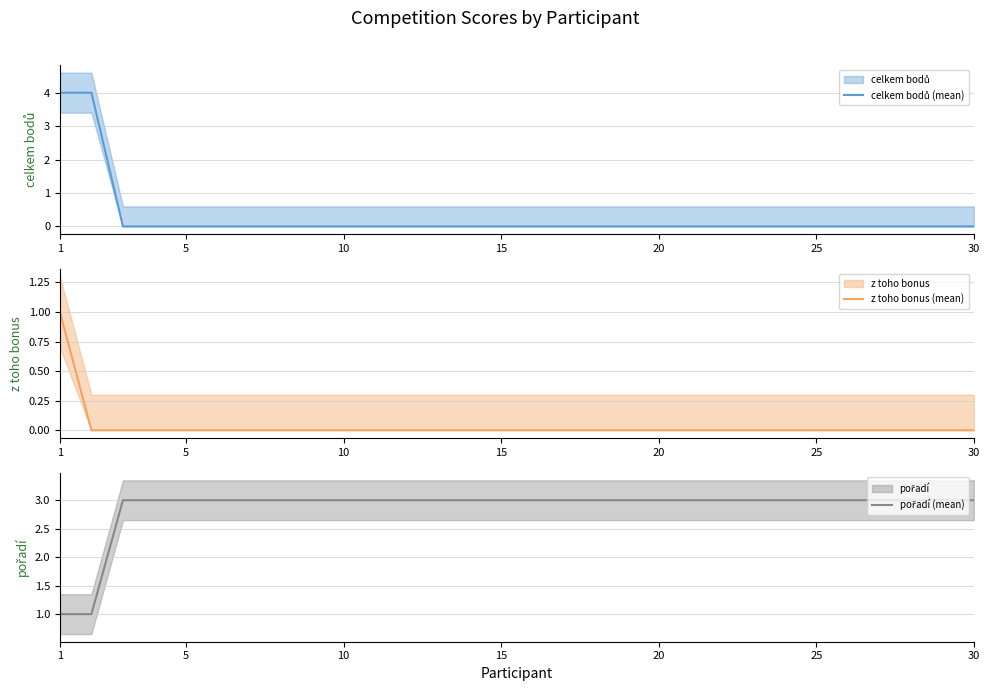

Which series has the largest range (max minus min)?

celkem bodů (mean)